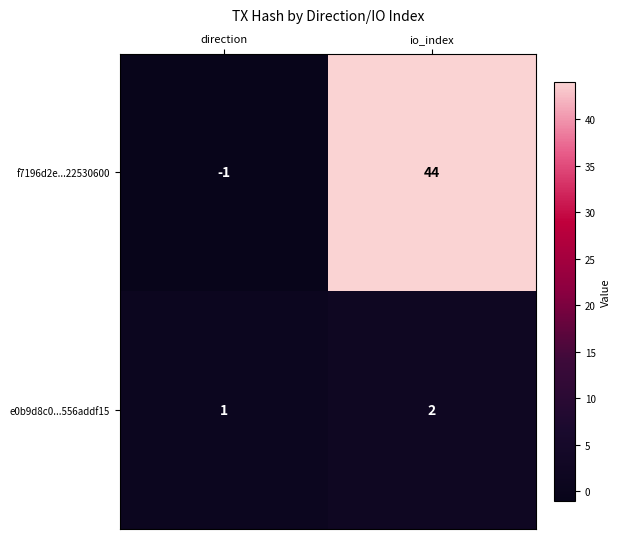

The value of e0b9d8c0...556addf15 at direction is 1. True or false?

True